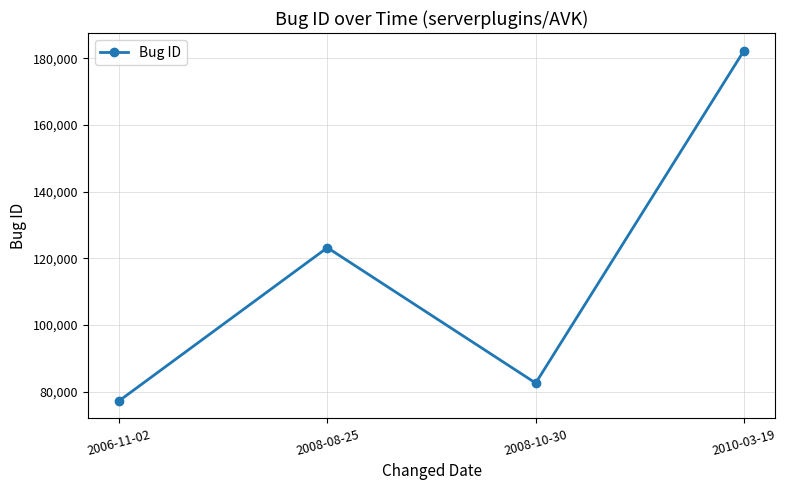

What is the label of the 3rd point from the left?

2008-10-30